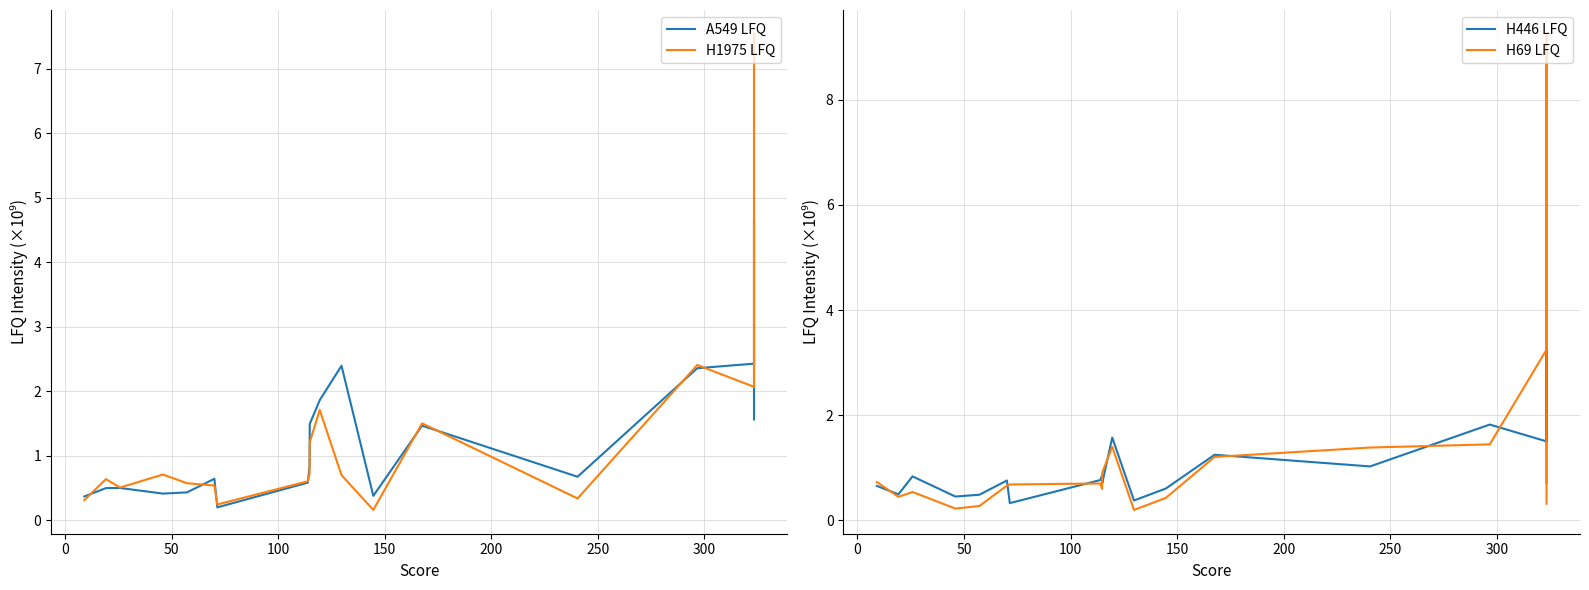

True or false: A549 LFQ has a value of 0.7 at 19.

False